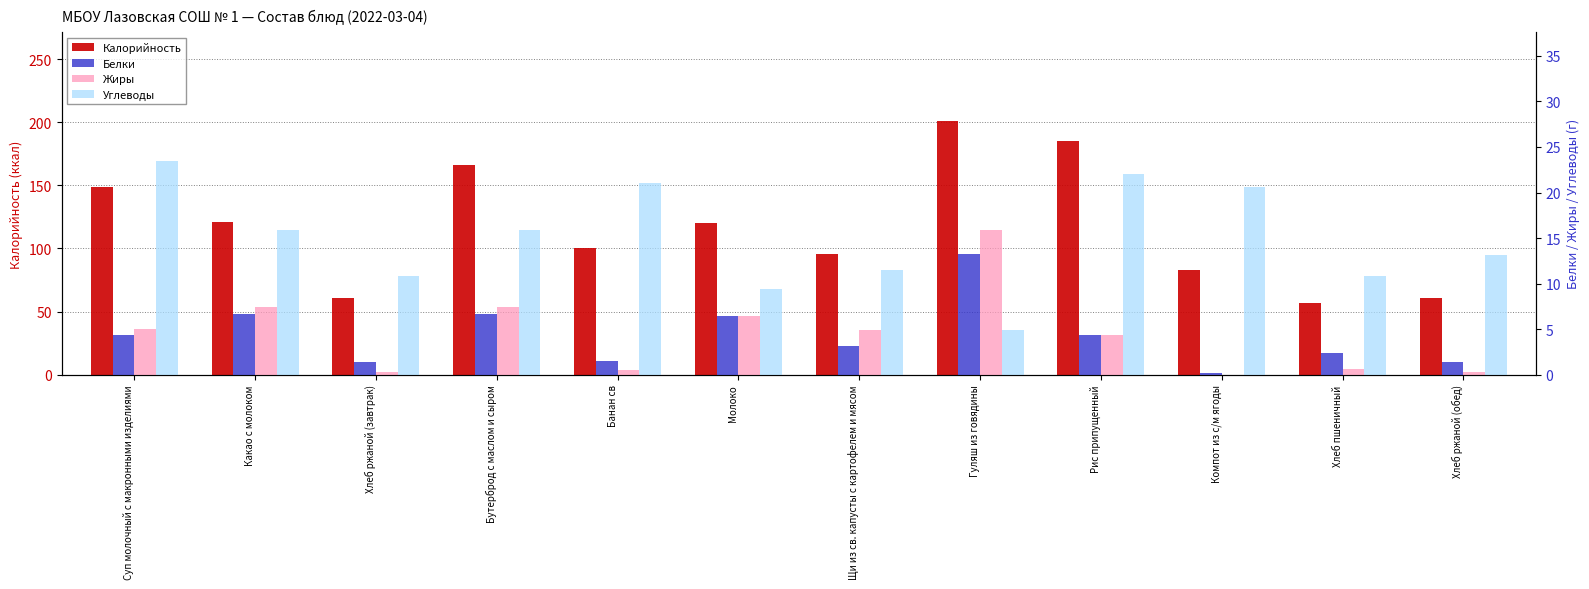

How many positive values does the Жиры series have?

11